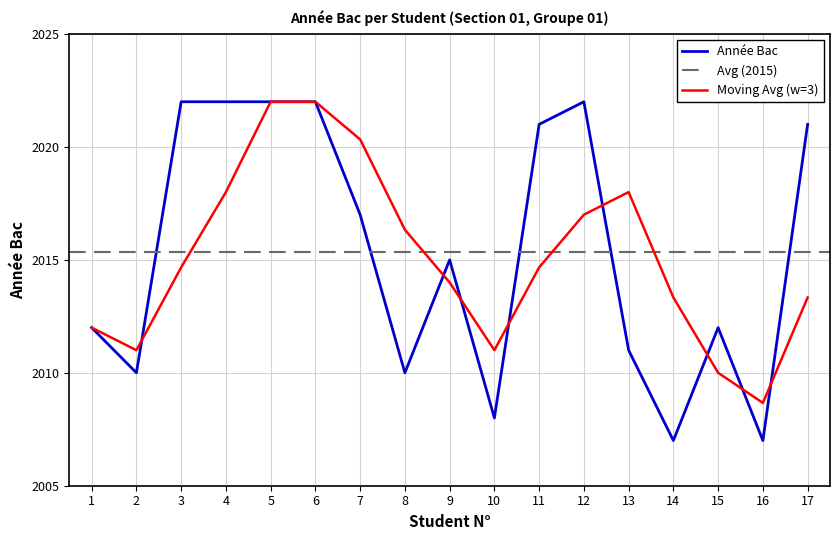

Is it true that the value at 9 is 2786?

False